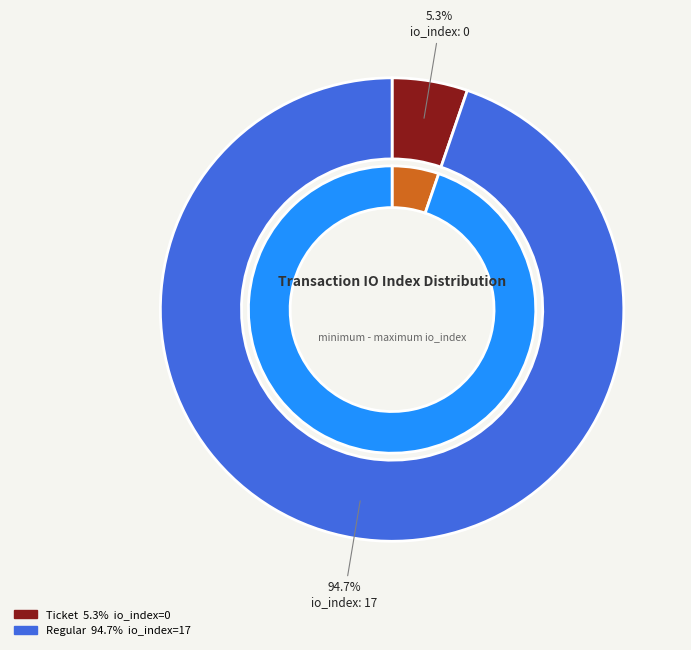

Which slice is the smallest?

Ticket